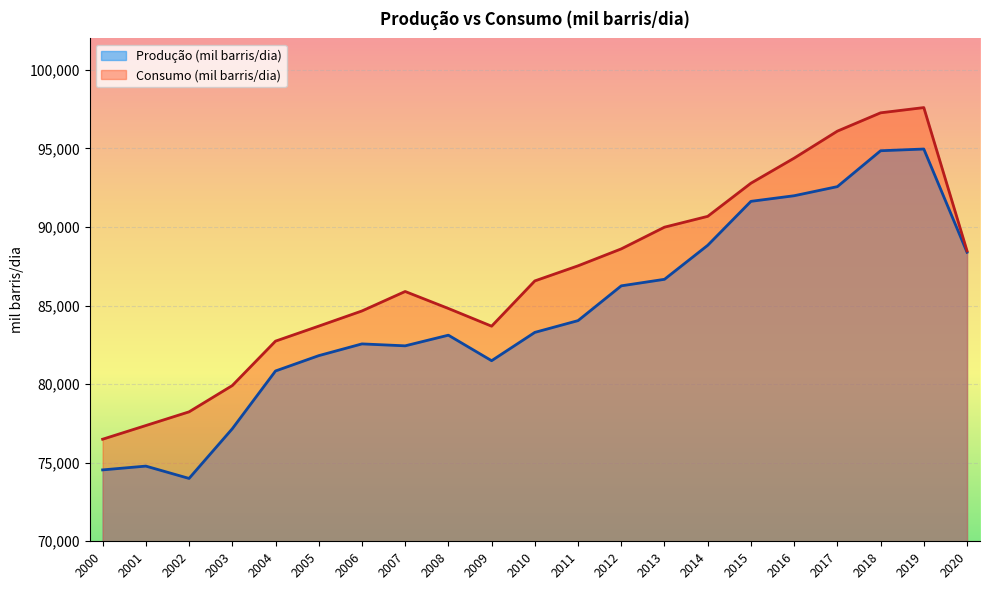

The value of Consumo (mil barris/dia) at 2009 is 31338.5. True or false?

False